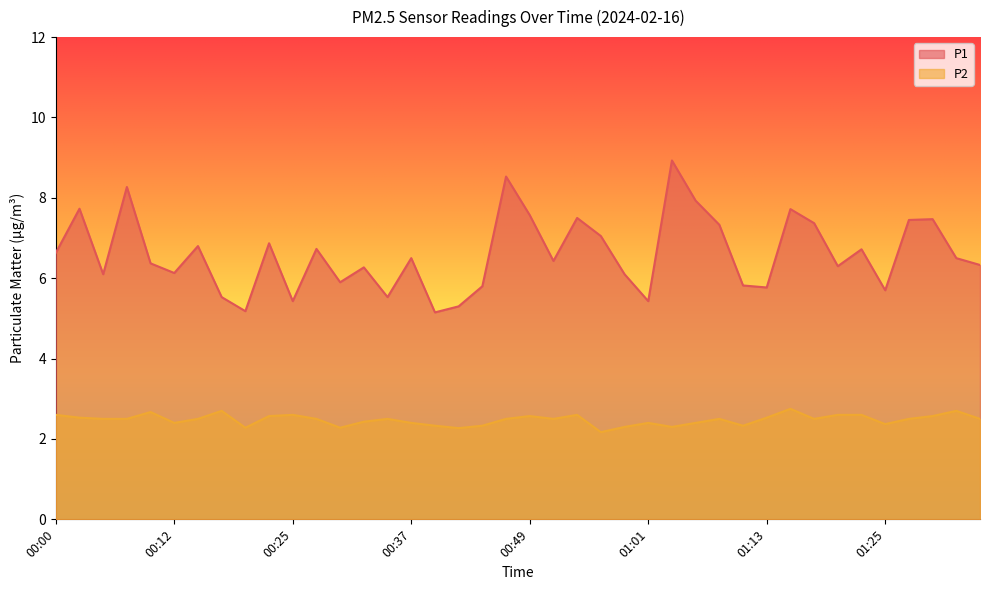

What is the sum of the P2 values at 01:25 and 01:30?

4.9